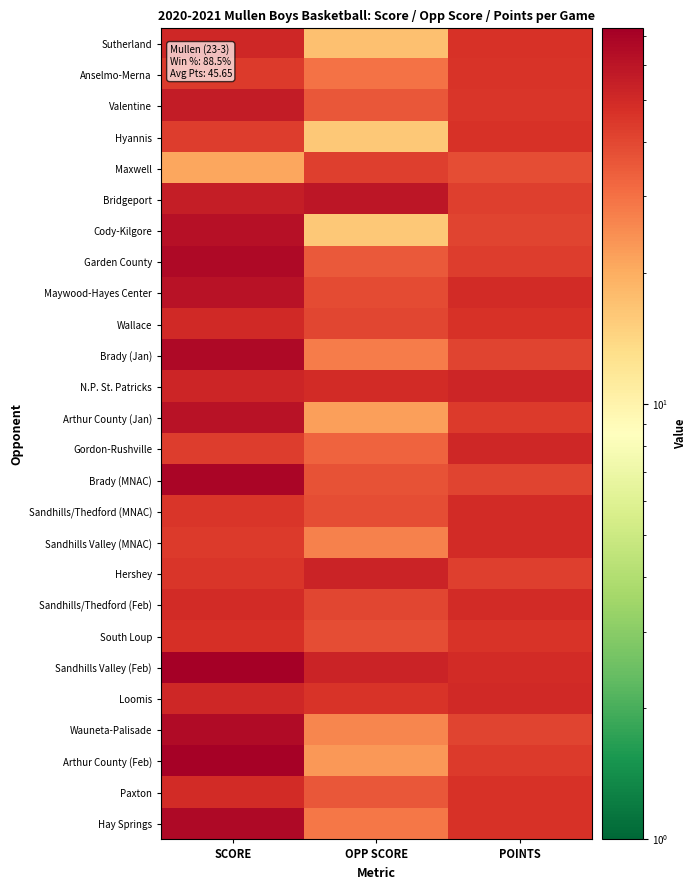

What is the difference between the highest and lowest values at OPP SCORE?

43